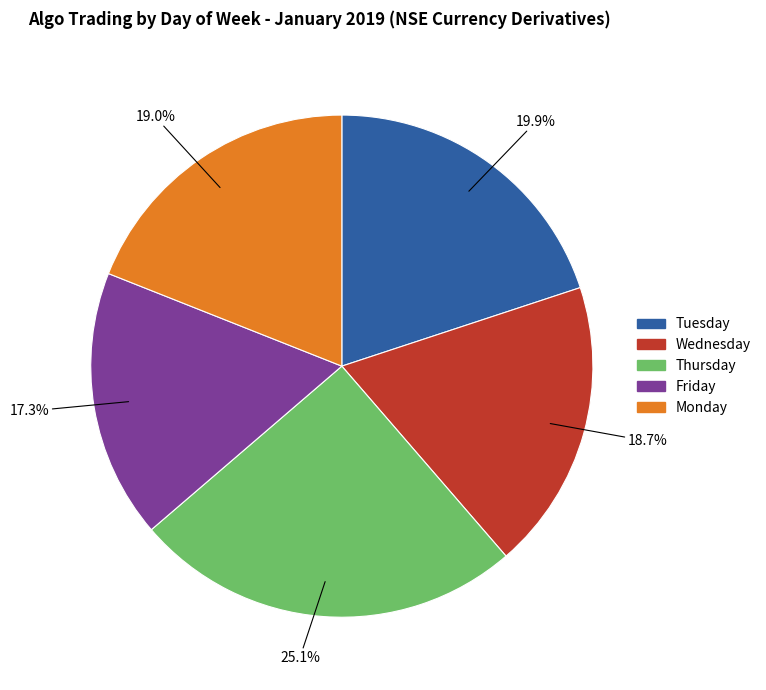

Does any single category account for the majority?

No